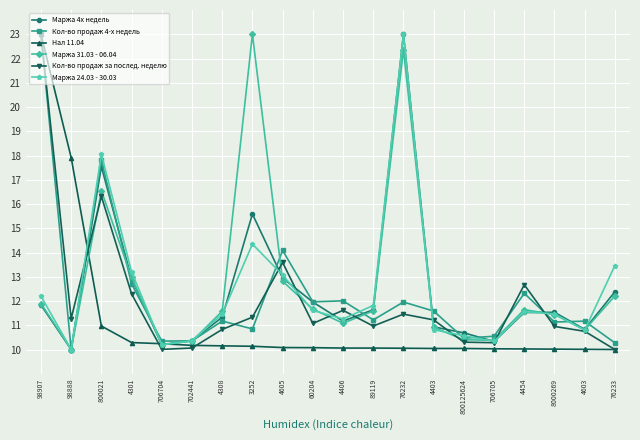

Does the chart display data point markers on the line(s)?

Yes